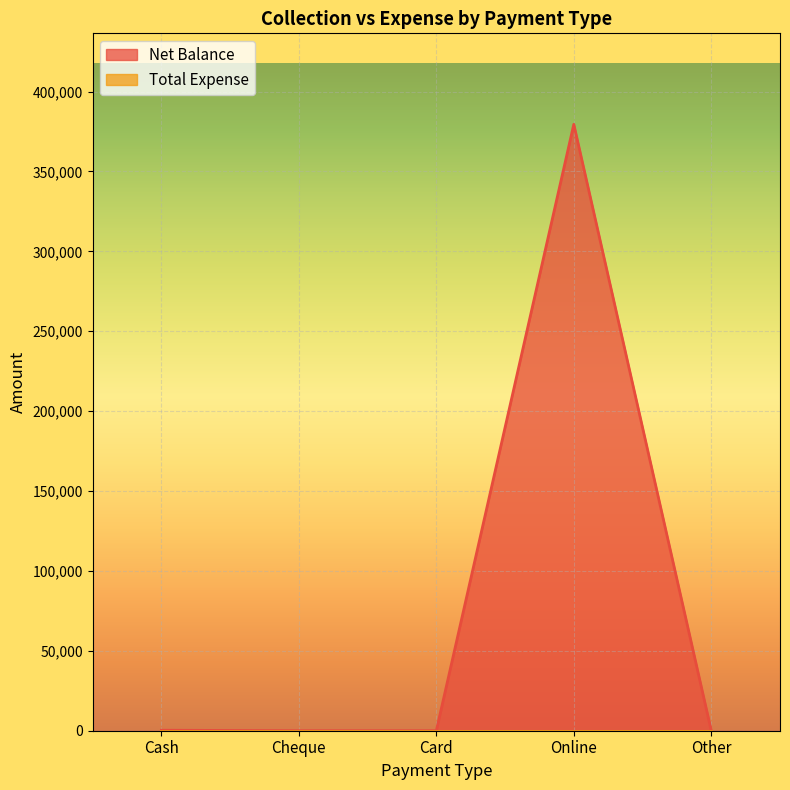

How many interior local peaks (higher than both neighbors) does the data have?

1